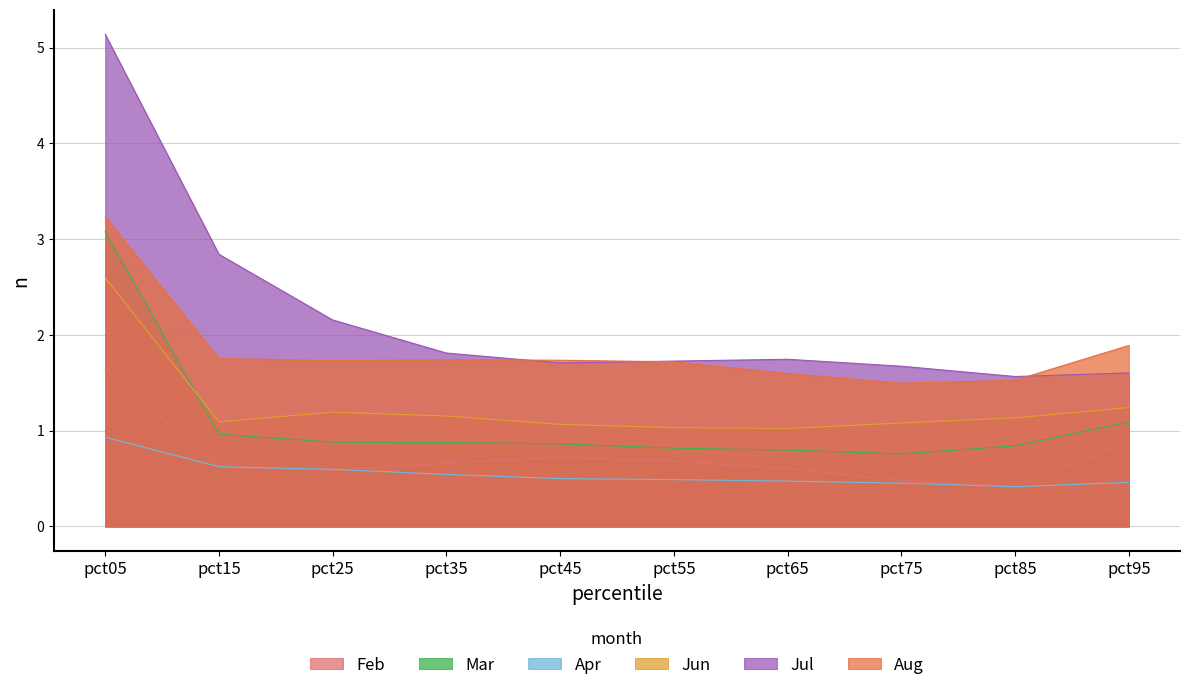

What are all the series names shown in the legend?

Feb, Mar, Apr, Jun, Jul, Aug